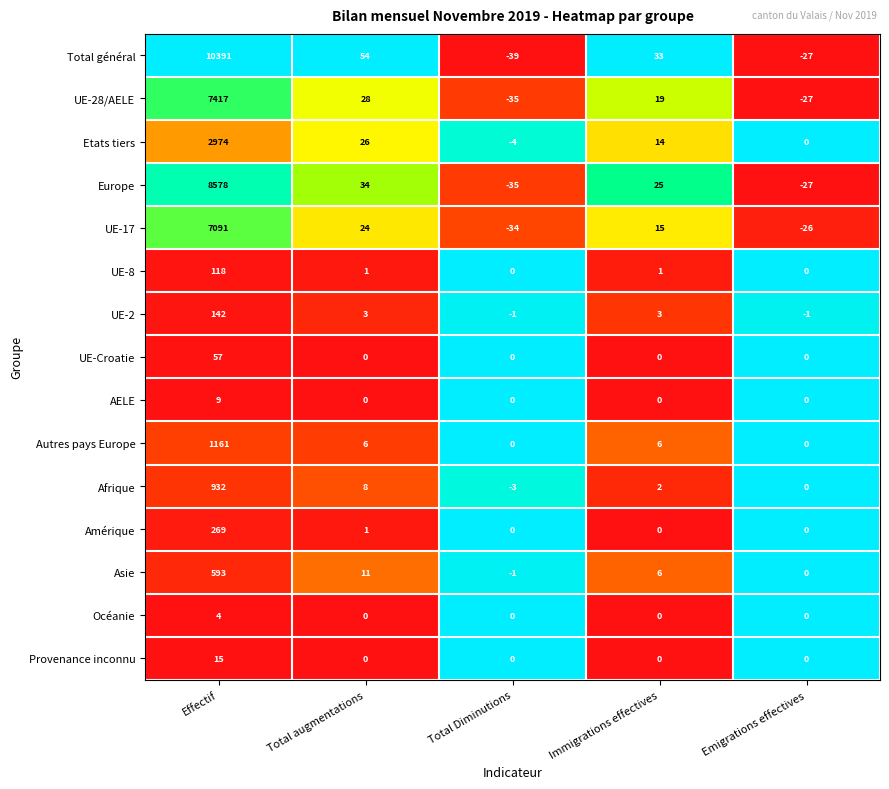

What is the spread (max minus min) of values at Immigrations effectives?

33